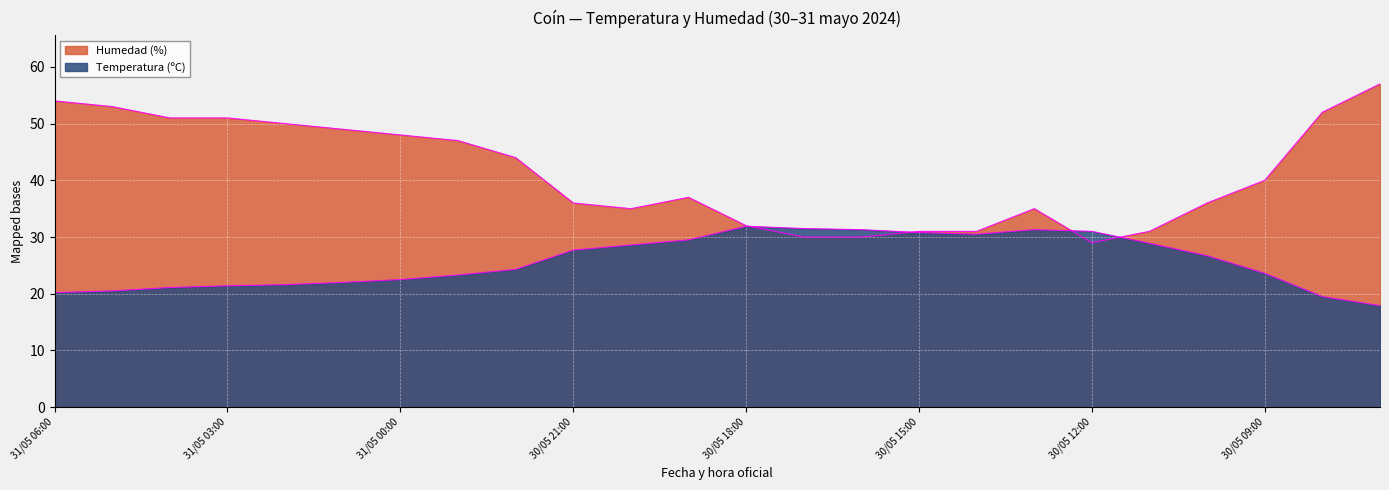

True or false: Temperatura (ºC) has a value of 31.3 at 30/05 13:00.

True